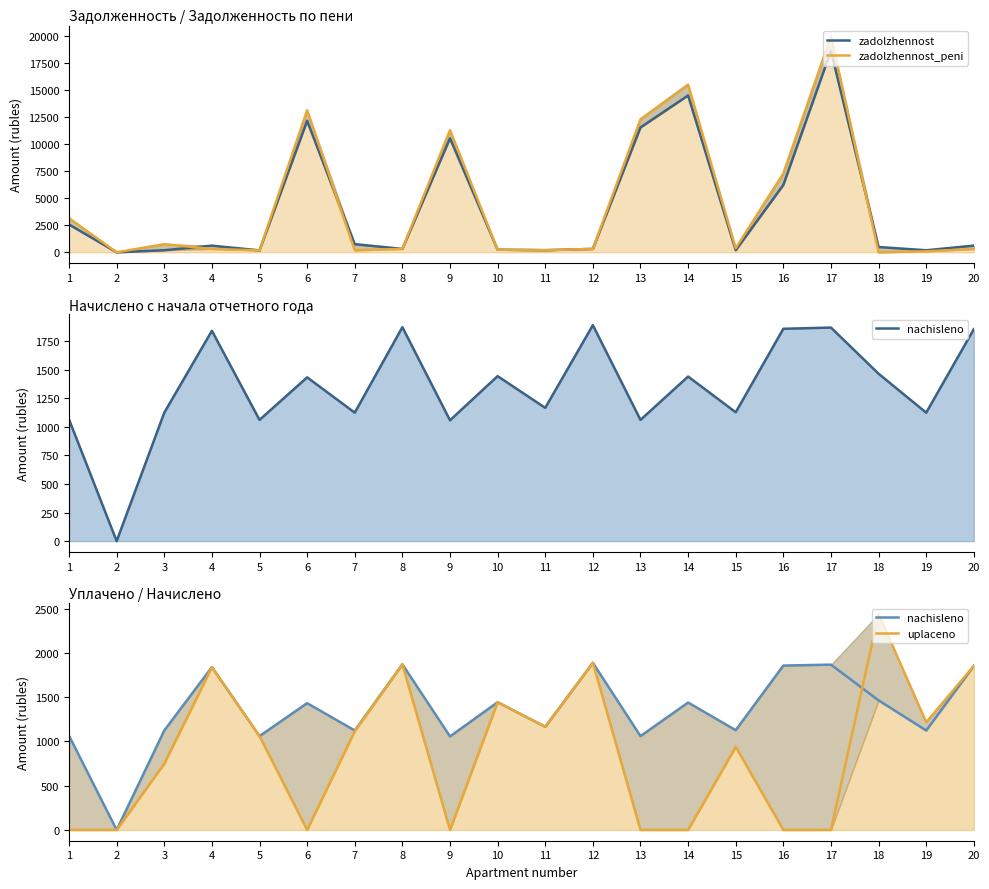

At which category is the sum across all series the highest?

17